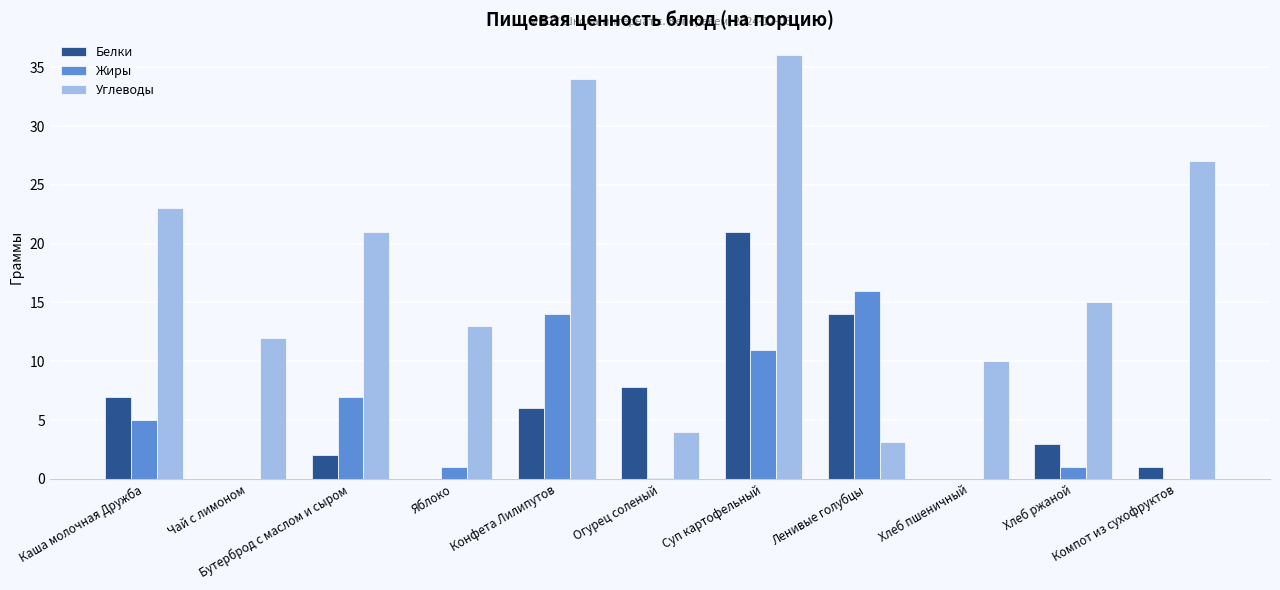

Between Хлеб пшеничный and Хлеб ржаной, which series saw the biggest shift?

Углеводы